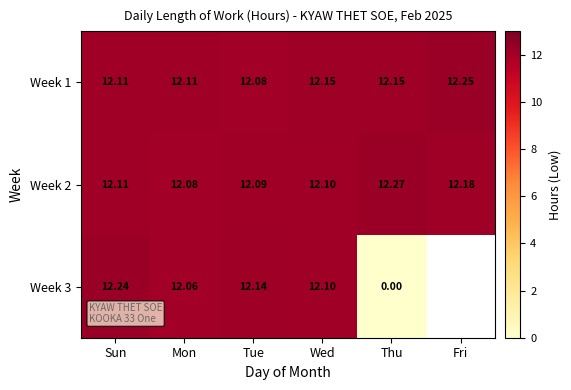

Rank the categories by Week 2 value from highest to lowest.

Thu, Fri, Sun, Wed, Tue, Mon